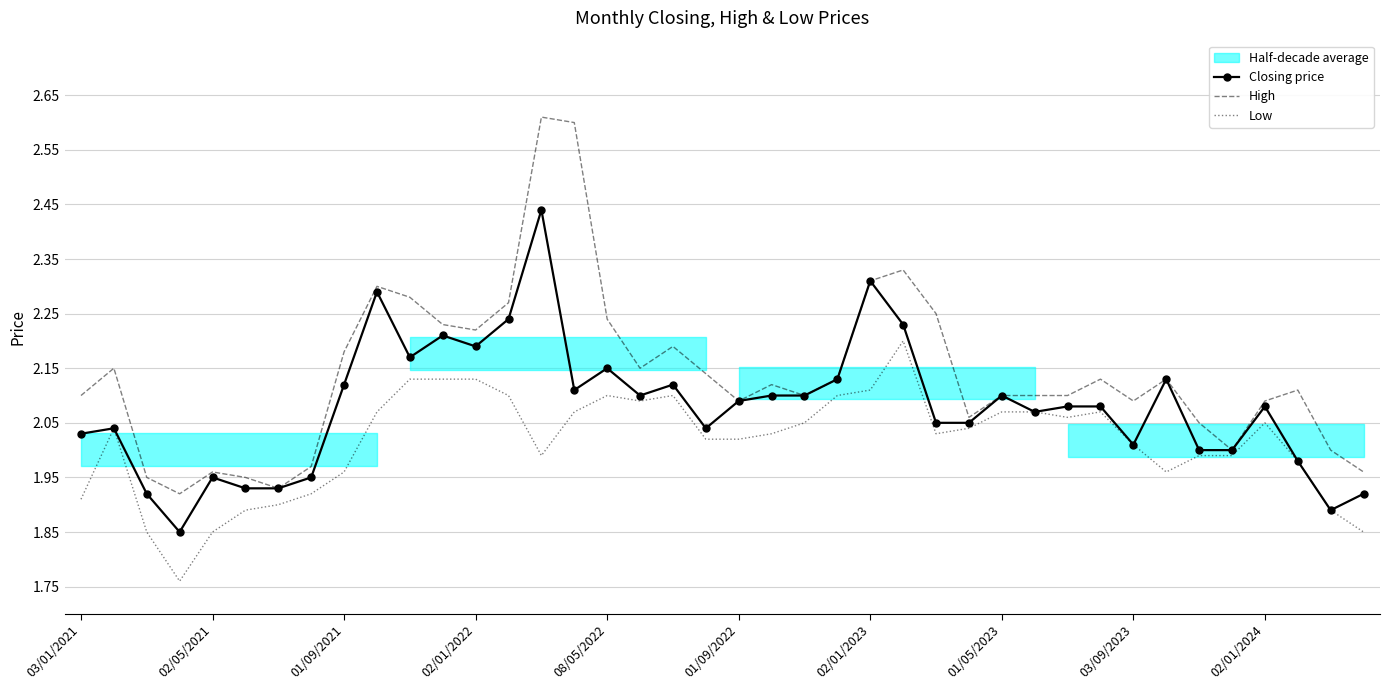

How many lines are shown in the chart?

3